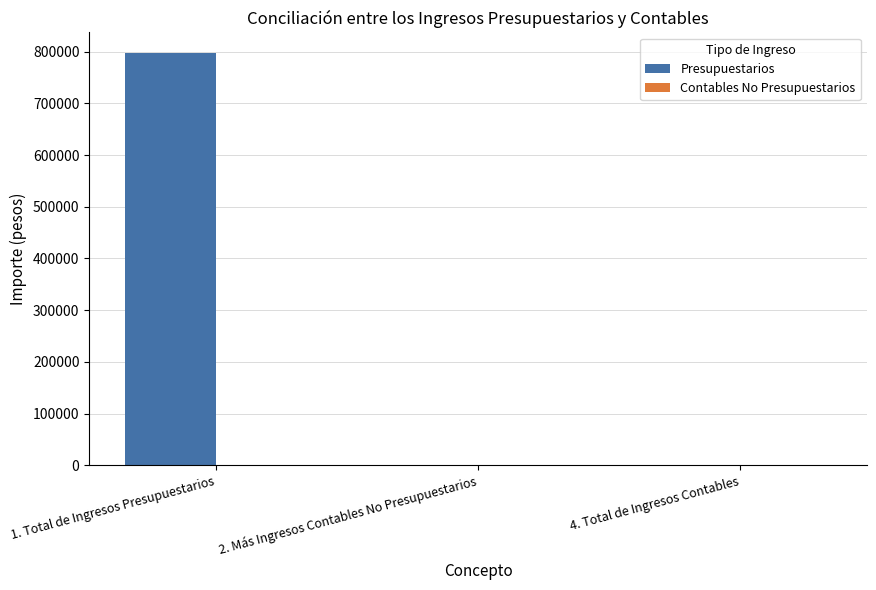

Reading left to right, transcribe all the data shown in this chart.

1. Total de Ingresos Presupuestarios=797244.9	2. Más Ingresos Contables No Presupuestarios=0.0	4. Total de Ingresos Contables=0.0